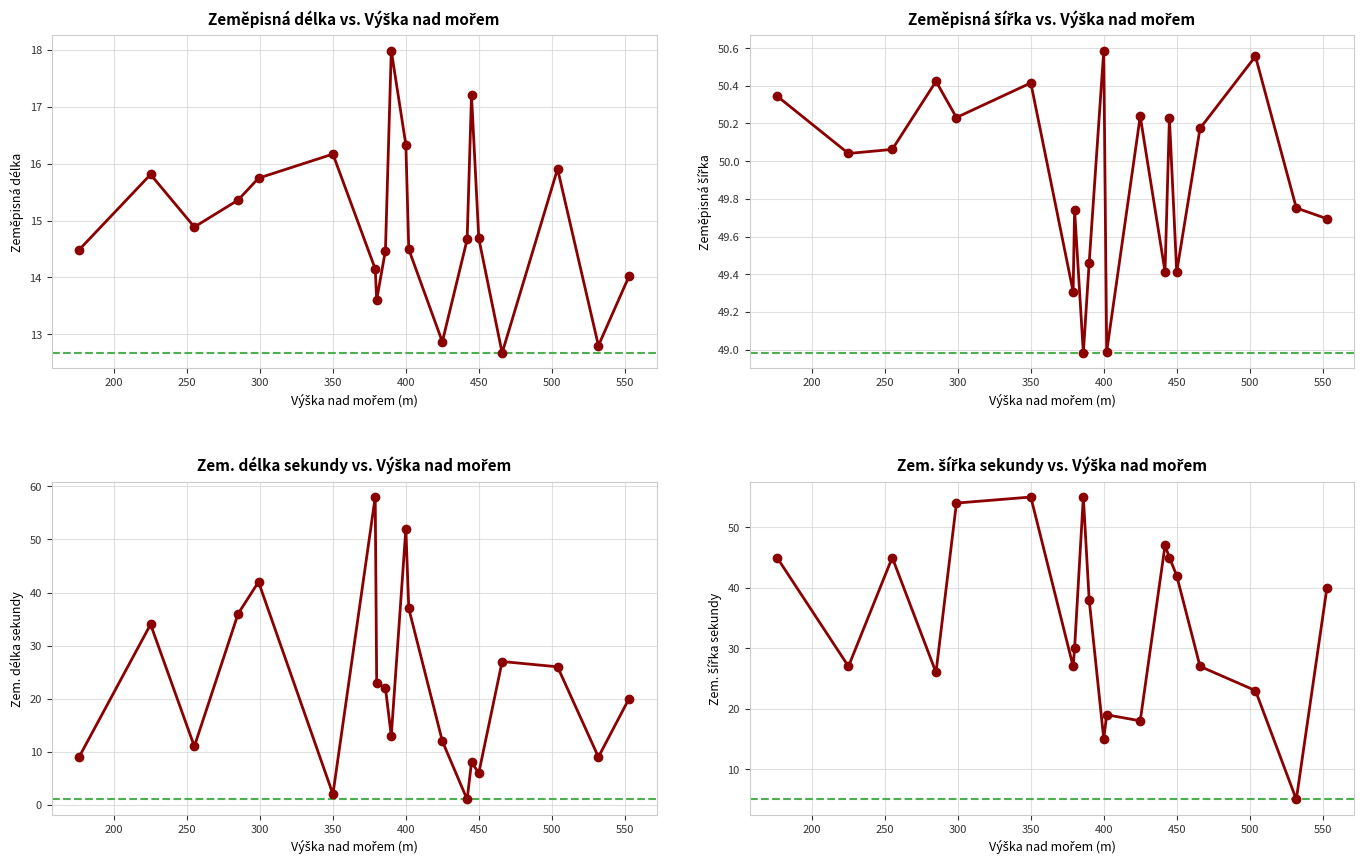

What is the sum of all Zeměpisná šířka values?

998.1